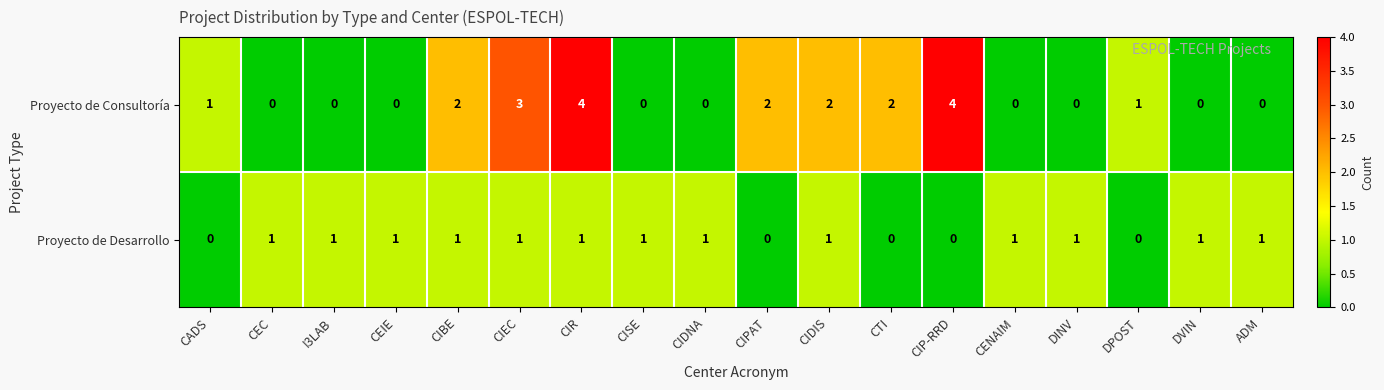

What is the greatest value displayed?

4